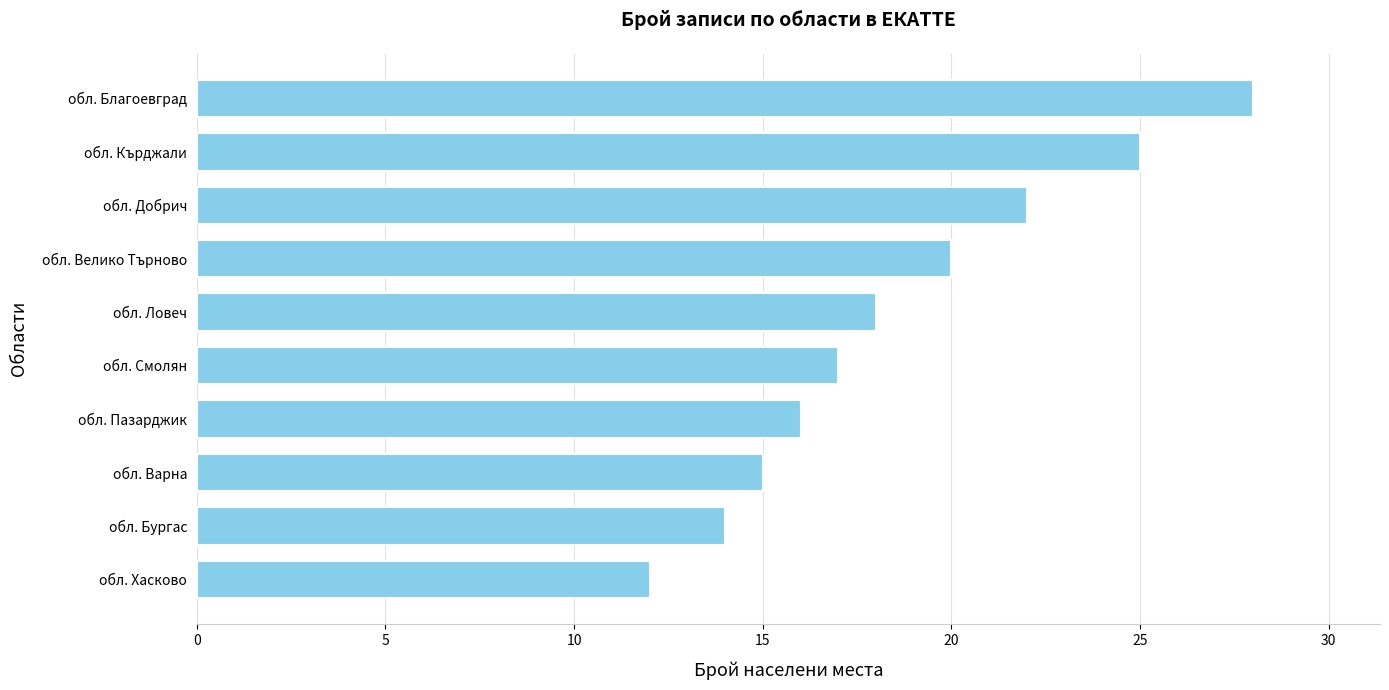

Does the chart contain stacked bars?

No